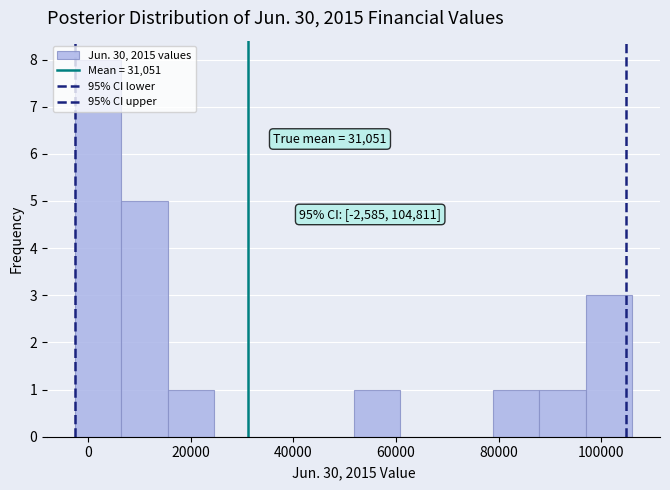

Over which range of the x-axis is the bar tallest?

-2000 to 6000